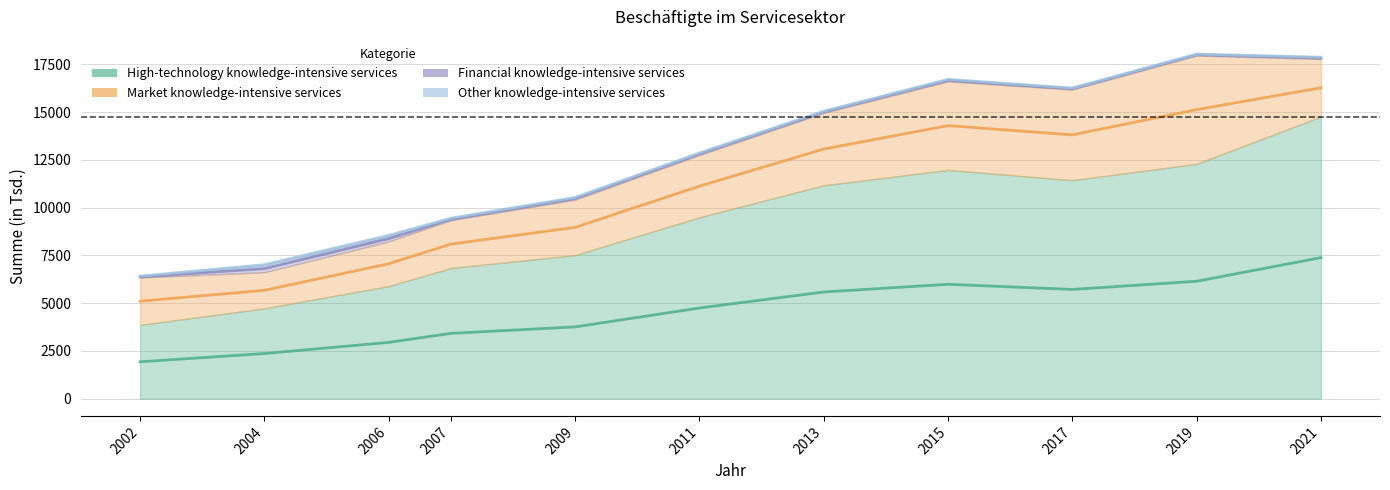

What is the value of the Financial knowledge-intensive services point at the 9th from the left?

78.7